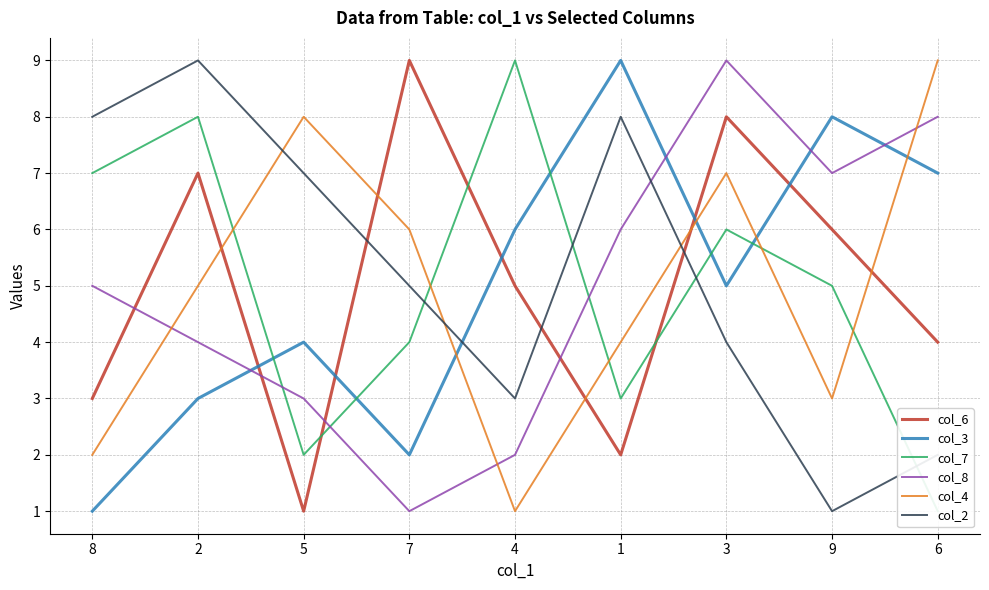

What is the difference between the col_6 values at 3 and 9?

2